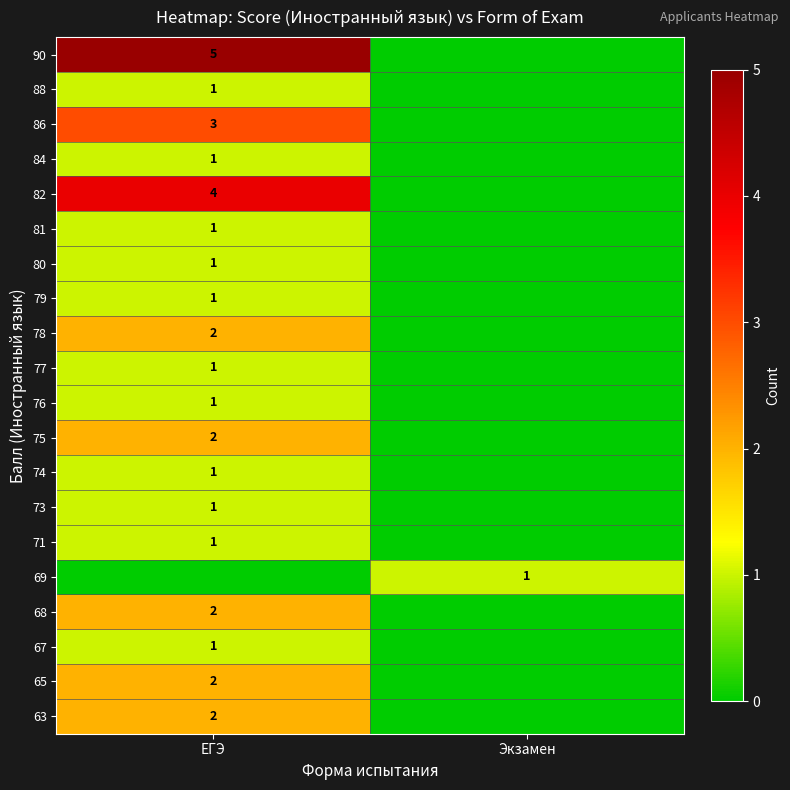

True or false: 90 has a value of 5 at ЕГЭ.

True